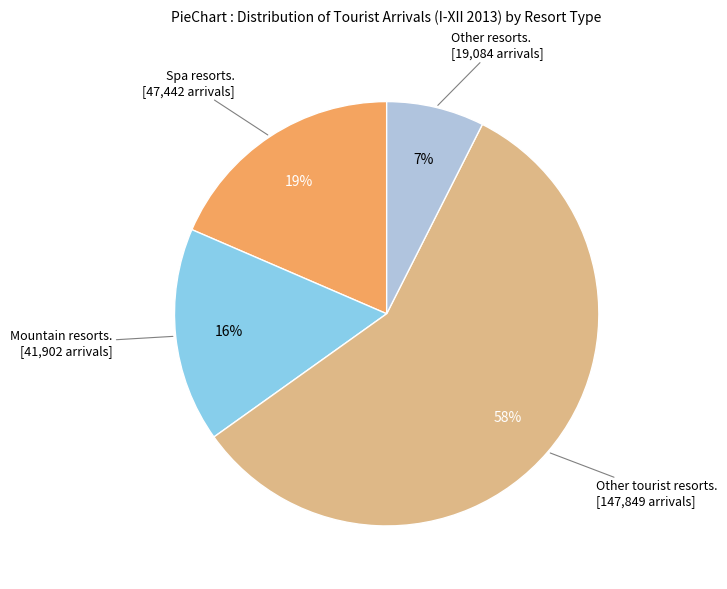

How many segments does this pie chart have?

4